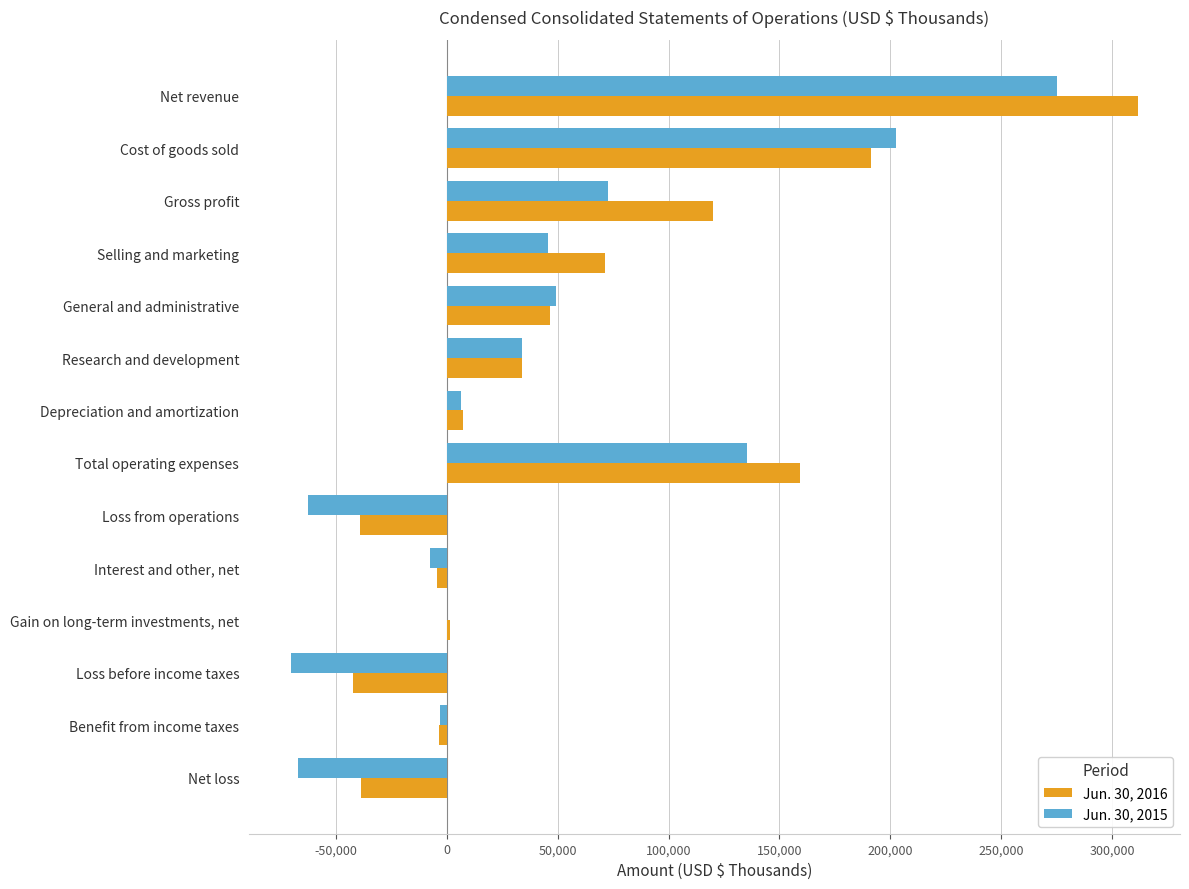

At which category is the sum across all series the highest?

Net revenue